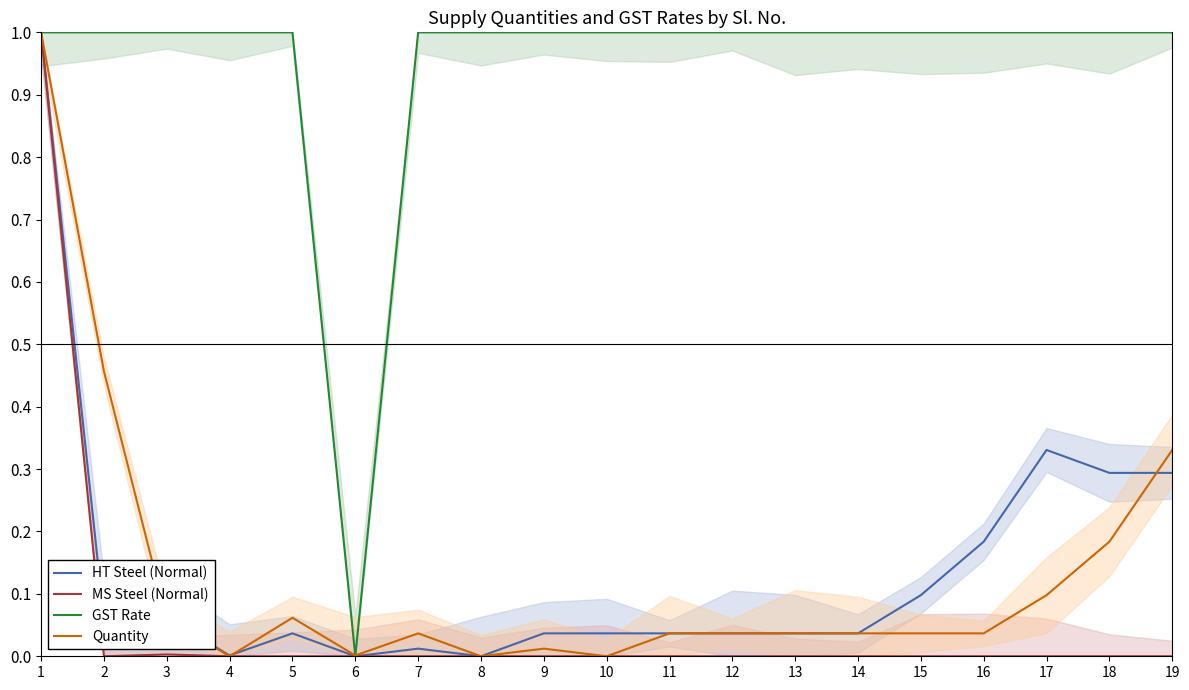

What is the total value across all series at 10?

1.0